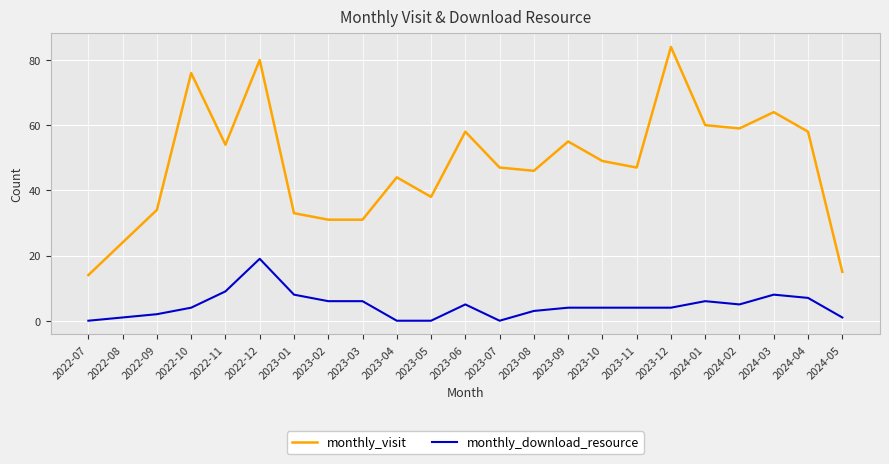

What is the sum of all monthly_download_resource values?

106